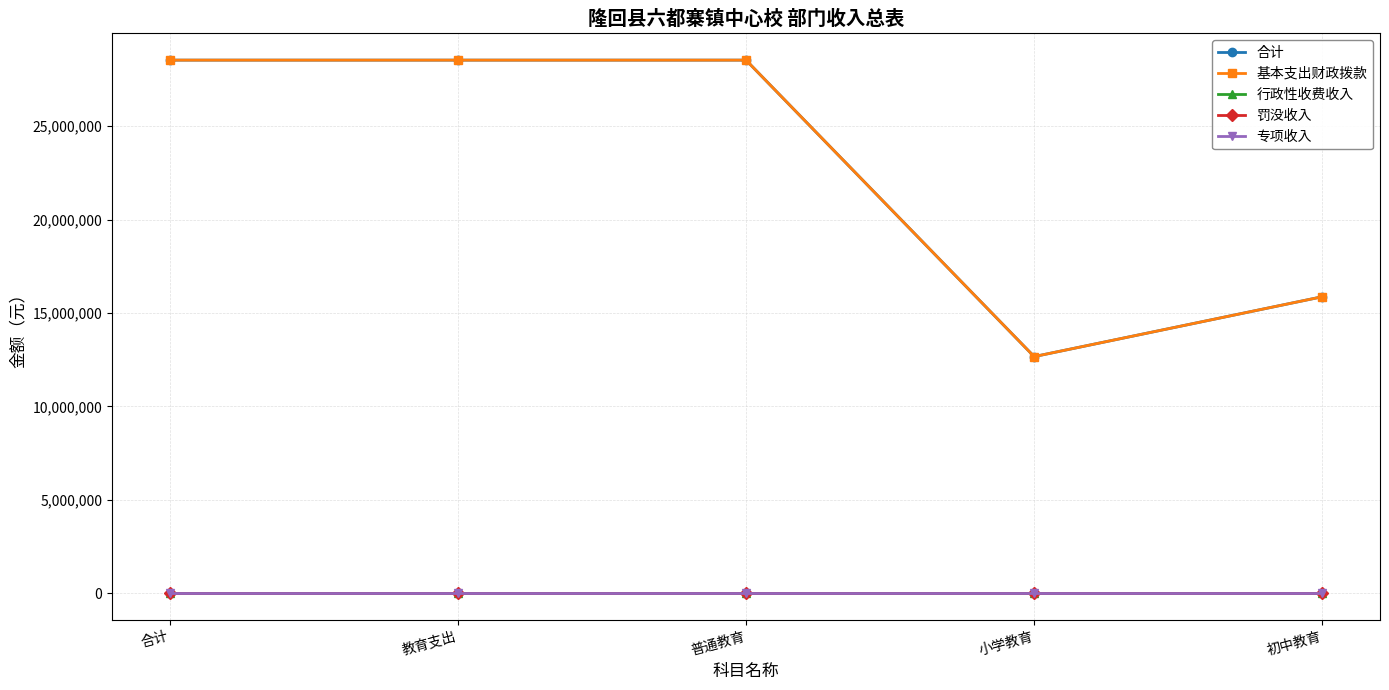

Where is 专项收入 nearest to the value 0?

合计